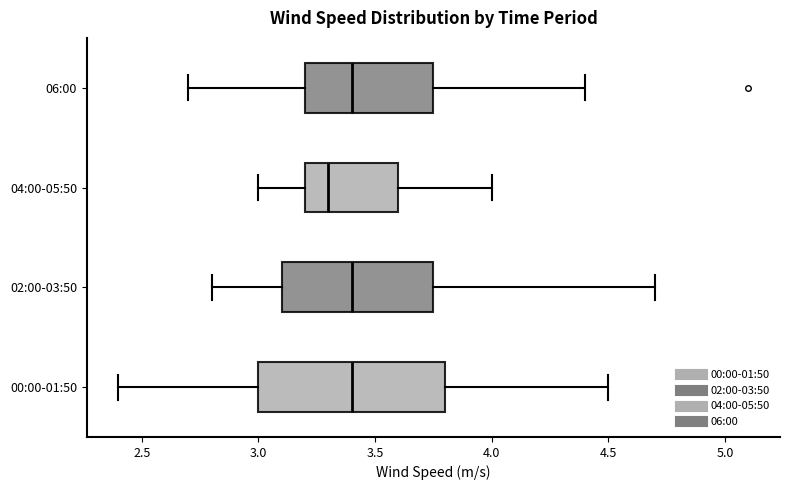

Where does the left whisker of the box for 00:00-01:50 end on the x-axis? The values are not printed on the chart, so give them approximately, as read against the axis.

2.40